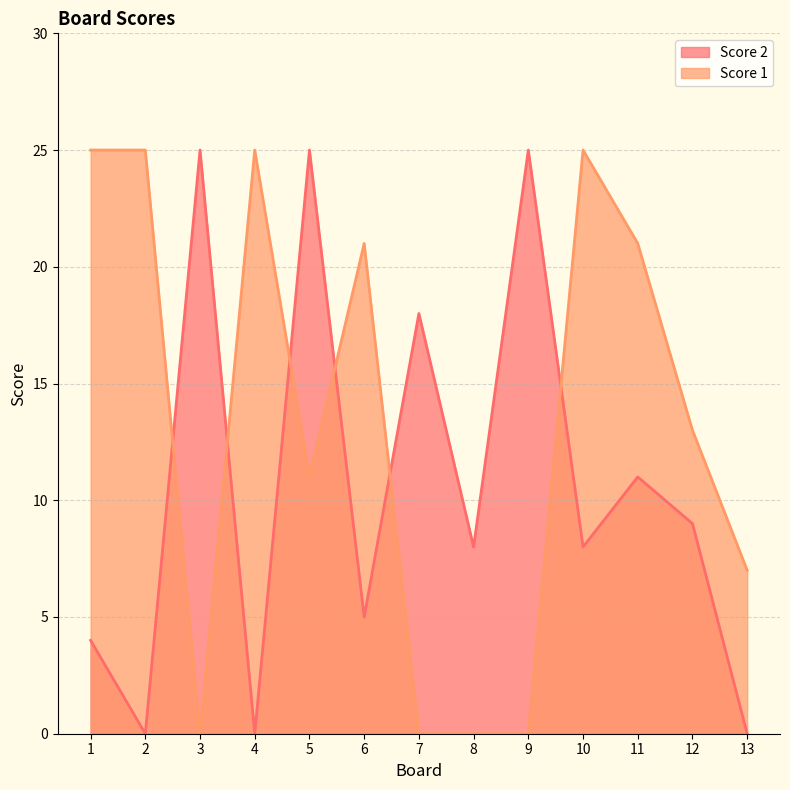

How many values in the Score 2 series exceed 8?

6